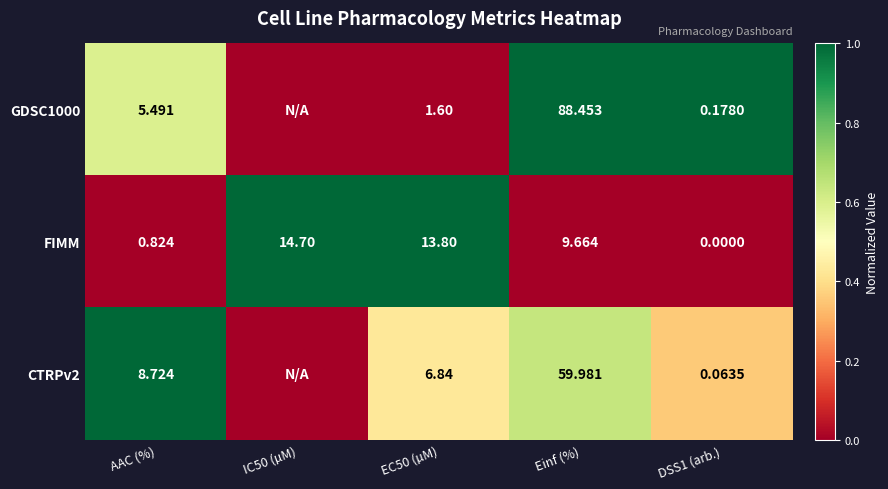

What is the spread (max minus min) of values at Einf (%)?

78.8